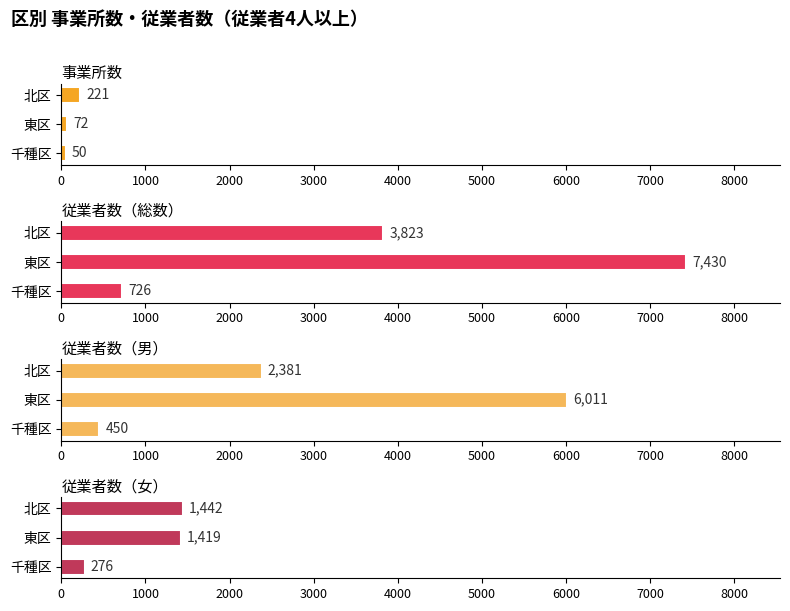

How many categories are shown in the chart?

3